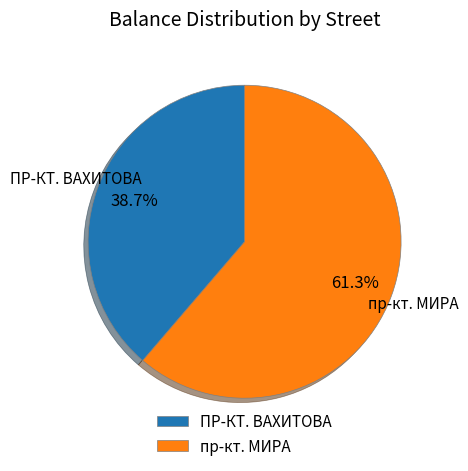

Rank the categories by value from lowest to highest.

ПР-КТ. ВАХИТОВА, пр-кт. МИРА